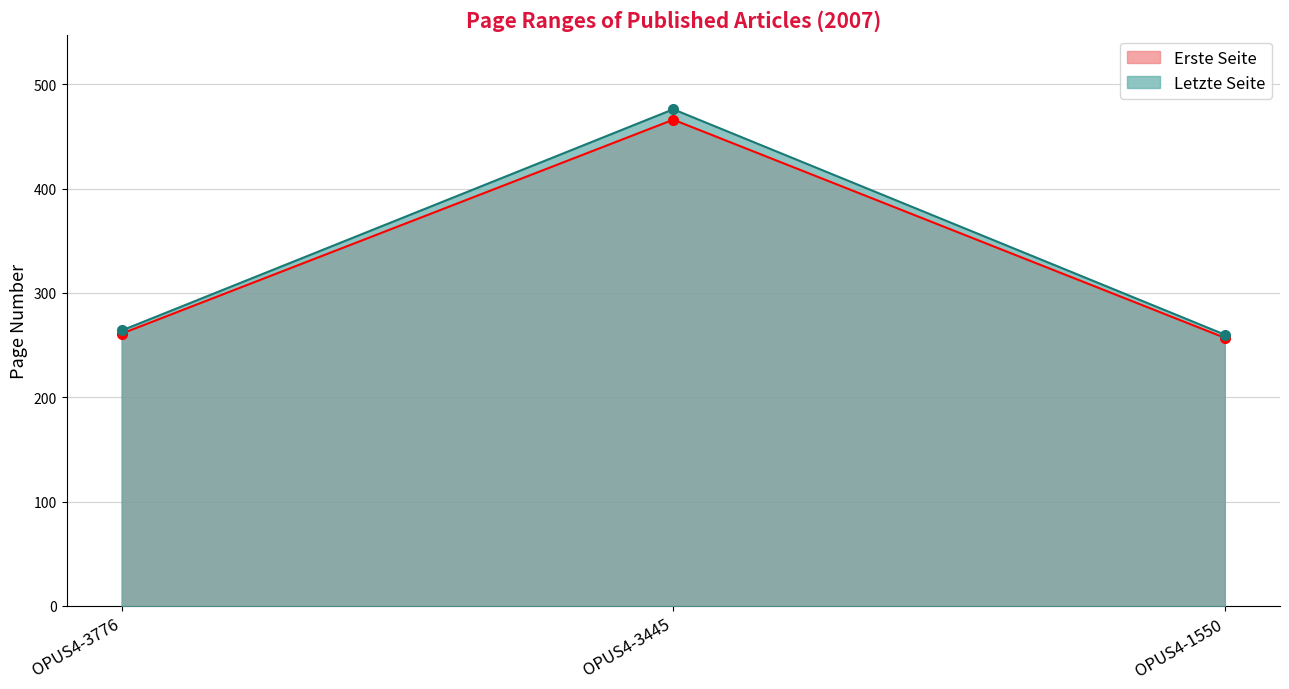

What is the value of the Letzte Seite point at the 2nd from the left?

476